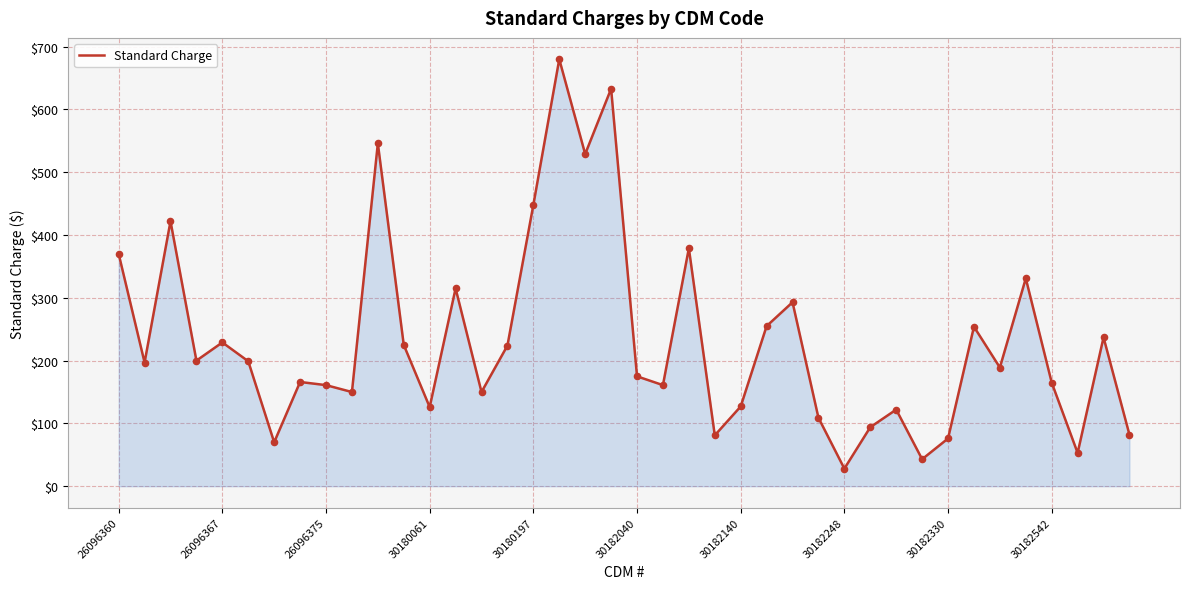

What is the minimum value shown in the chart?

28